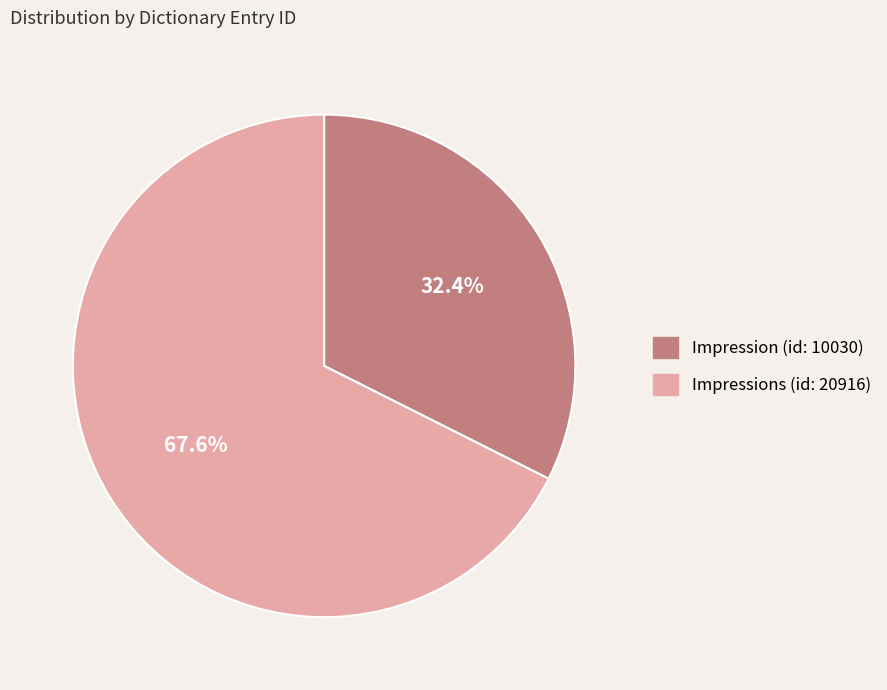

Approximately how many times larger is the value at Impression (id: 10030) compared to Impressions (id: 20916)?

0.5